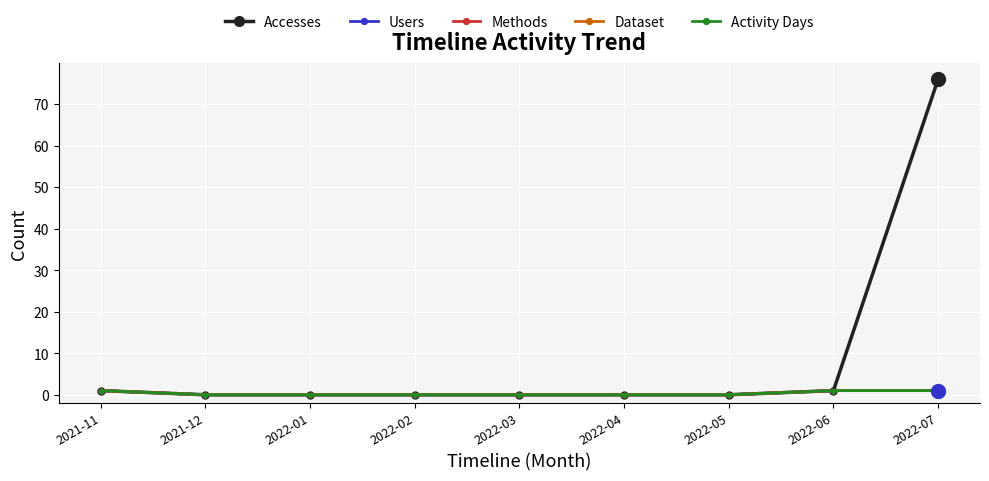

What is the value of the Accesses point at the 1st from the left?

1